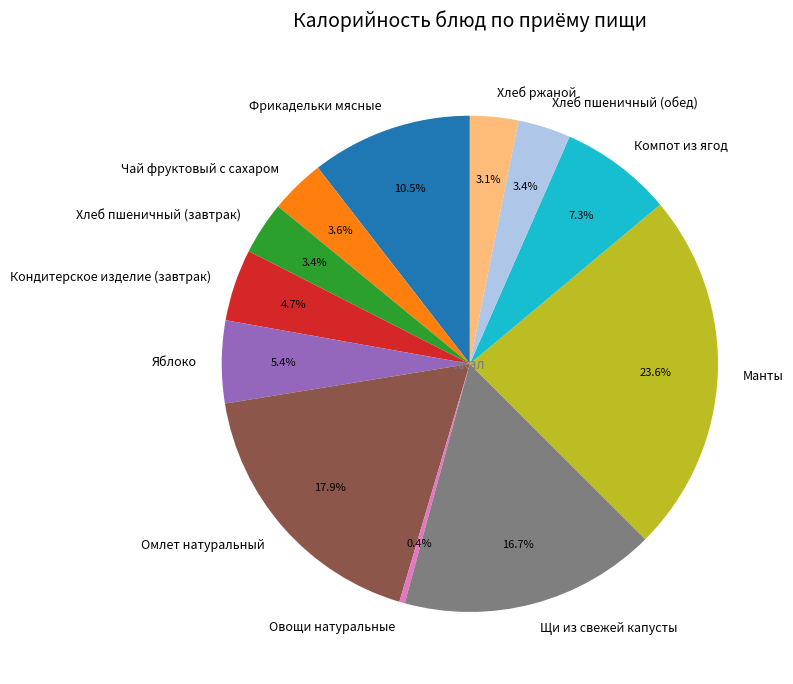

What percentage is the Хлеб ржаной slice, to the nearest percent?

3%